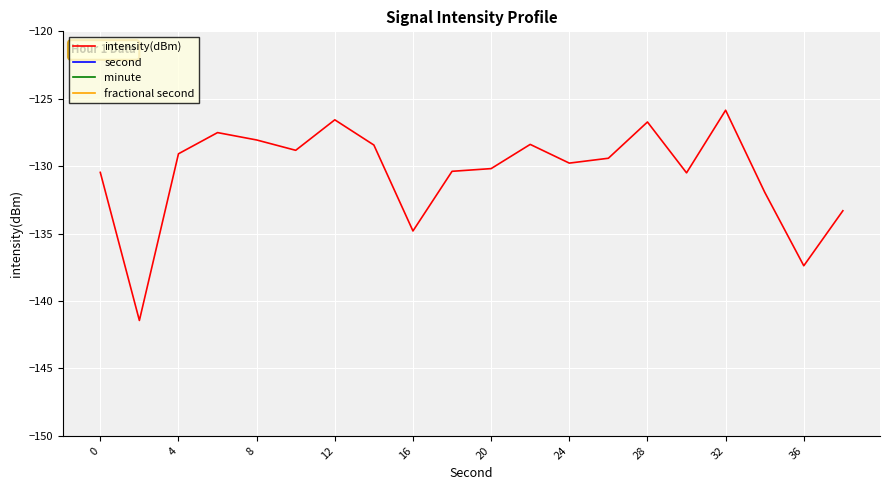

How many lines are shown in the chart?

4